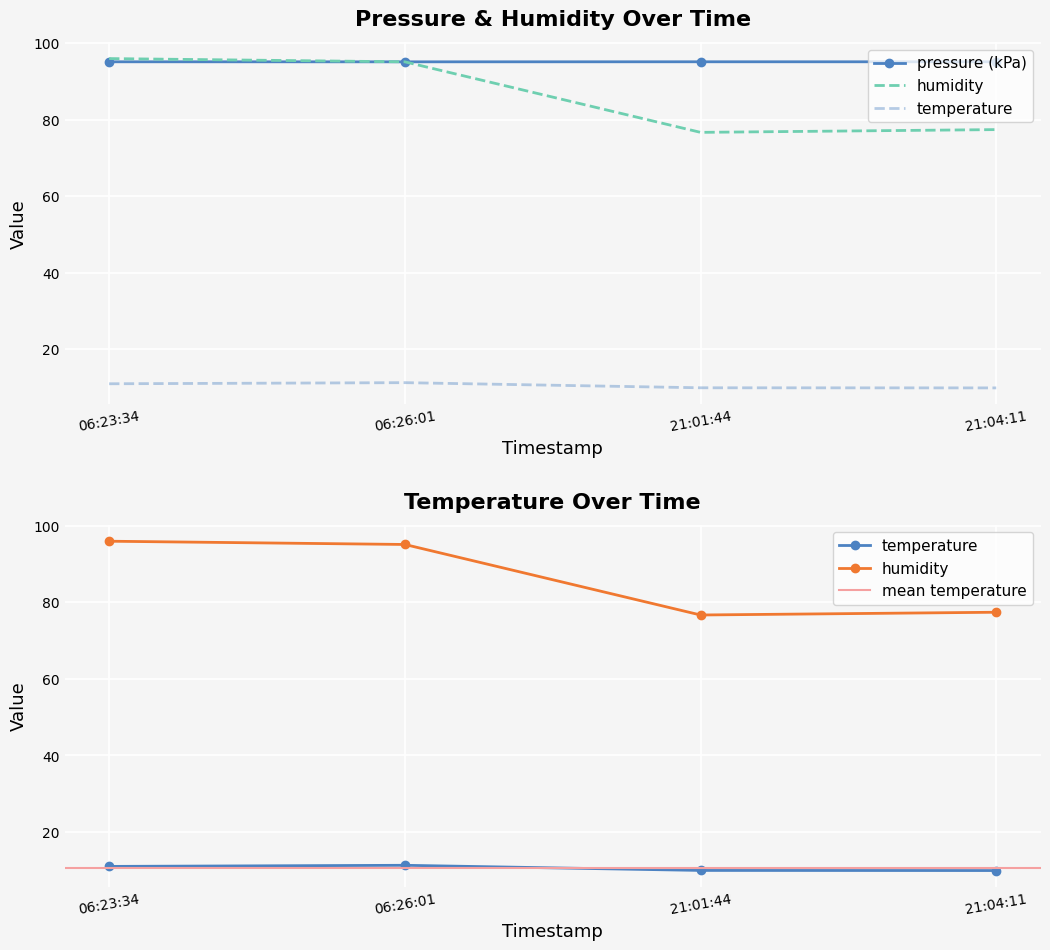

How many lines are shown in the chart?

3